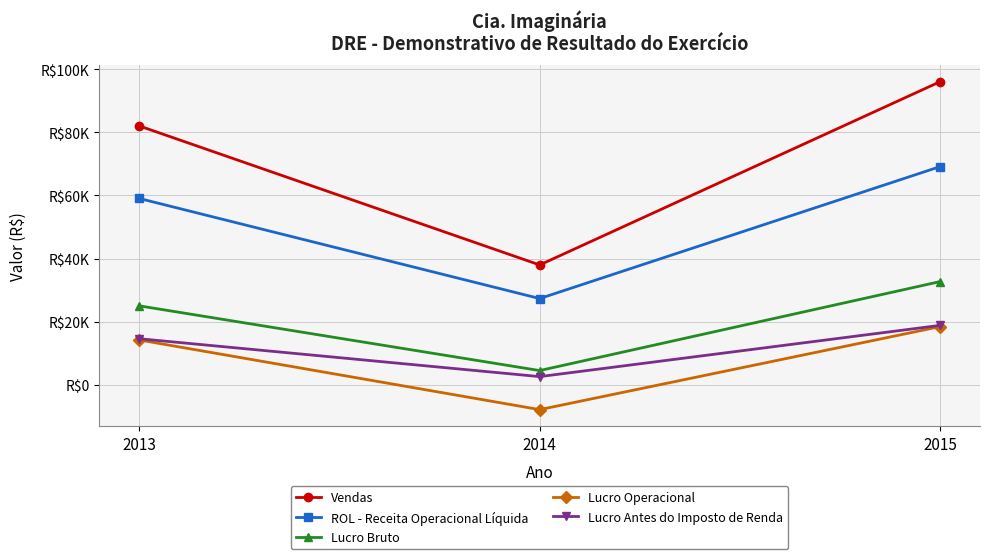

Does the chart display data point markers on the line(s)?

Yes